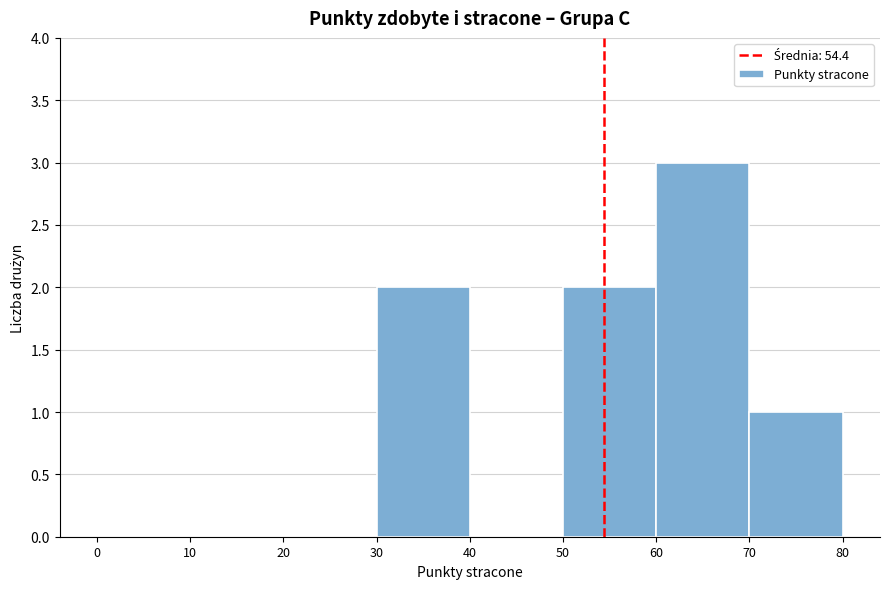

Reading left to right, list every bar in this chart as the range it spans on the x-axis followed by its height. The values are not printed on the chart, so give them approximately, as read against the axis.

0 to 10: 0
10 to 20: 0
20 to 30: 0
30 to 40: 2
40 to 50: 0
50 to 60: 2
60 to 70: 3
70 to 80: 1